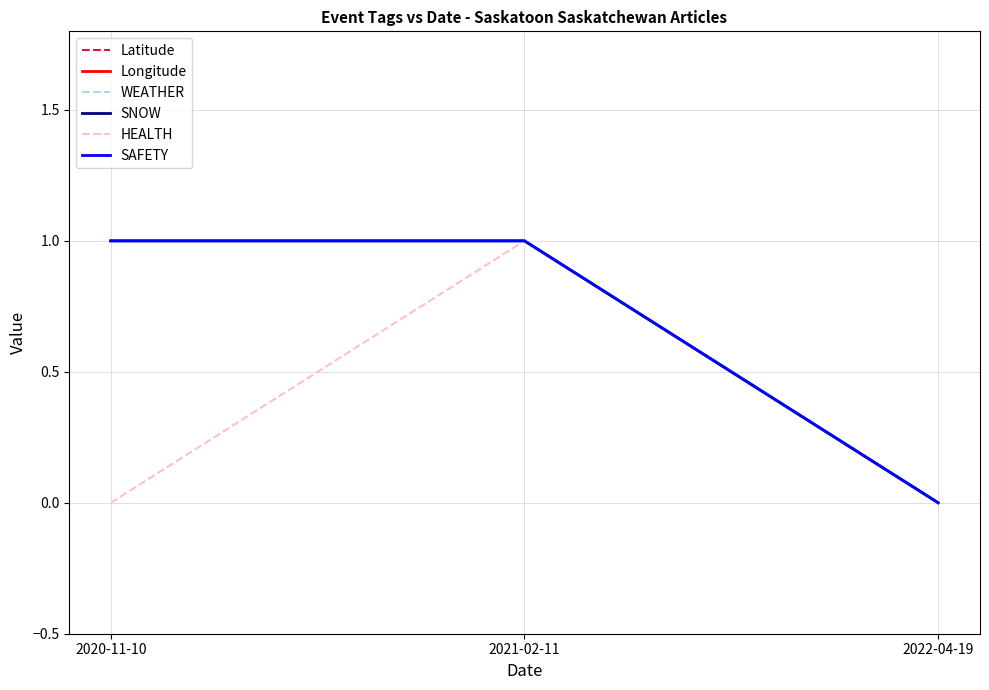

True or false: SAFETY has a value of 0.5 at 2021-02-11.

False